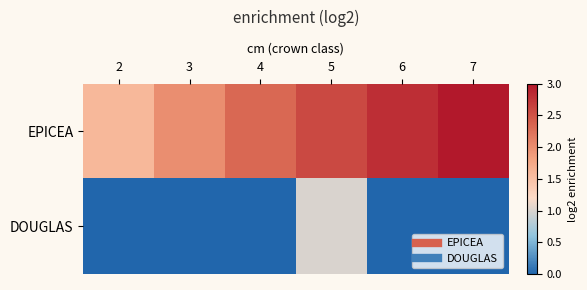

How many series are shown in this chart?

2